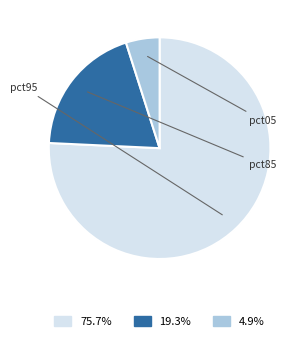

Is there any slice that represents more than half of the pie?

Yes